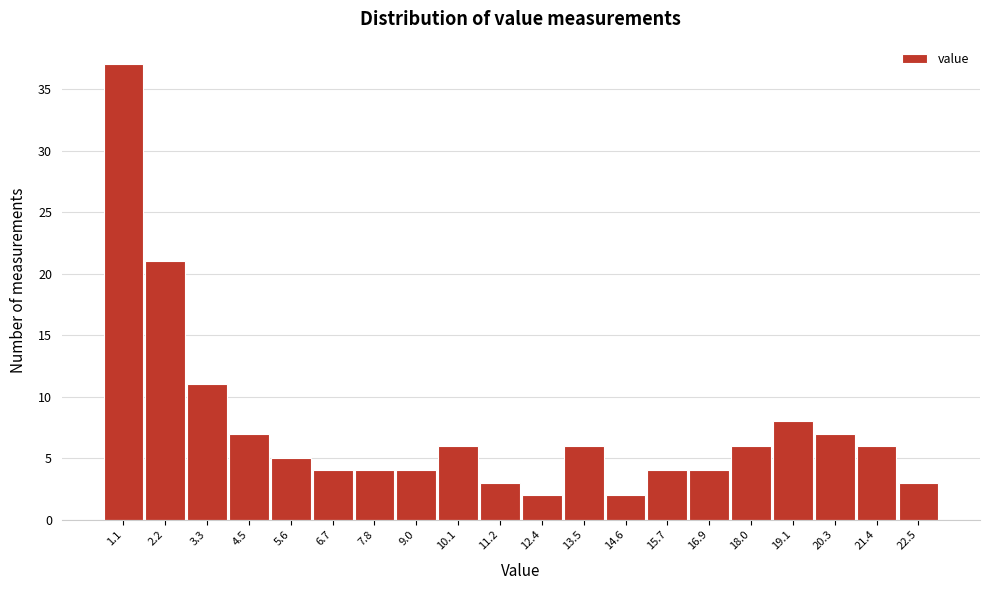

What is the height of the bar covering 10.6 to 11.8 on the x-axis? Neither the bar edges nor the heights are printed on the chart, so give them approximately, as read against the axes.

3